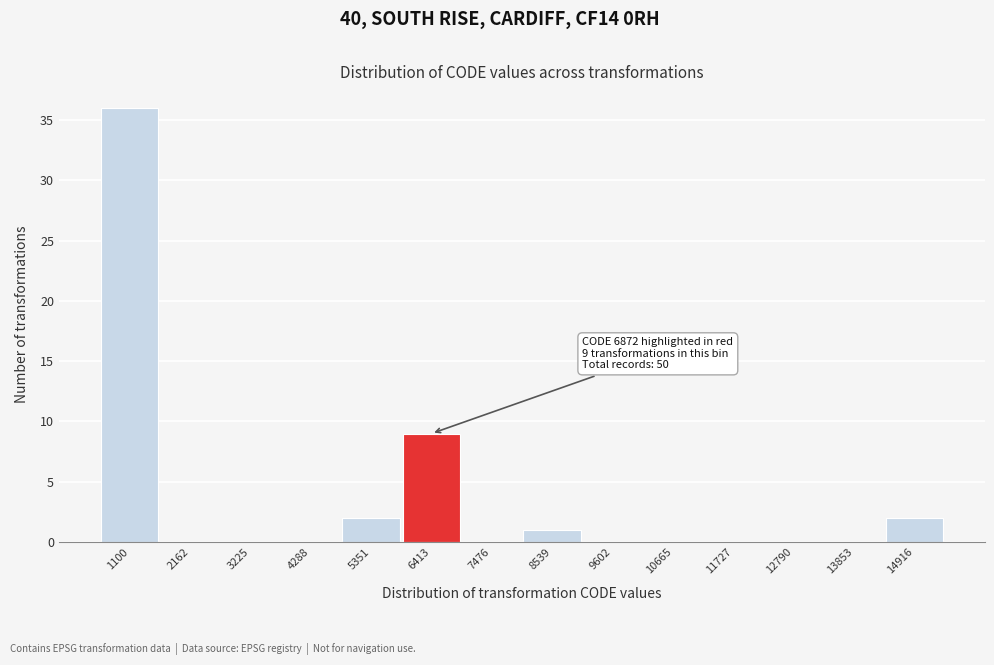

Reading left to right, extract all data points from this chart.

1100=36	2162=0	3225=0	4288=0	5351=2	6413=9	7476=0	8539=1	9602=0	10665=0	11727=0	12790=0	13853=0	14916=2